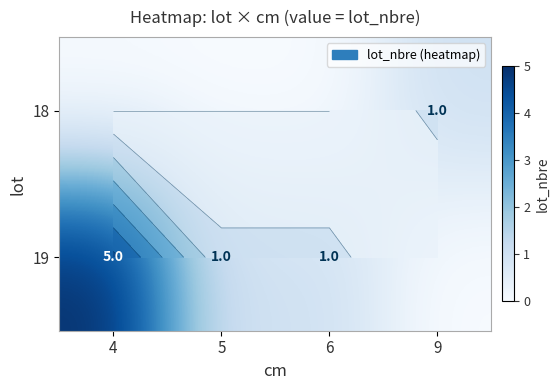

Which series has the widest spread of values?

19